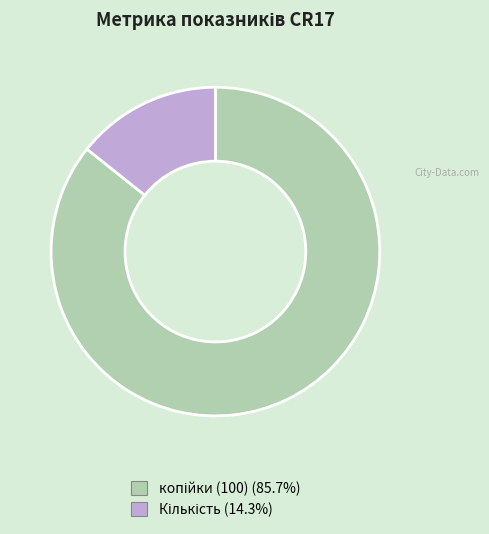

Is there a majority slice in this chart?

Yes